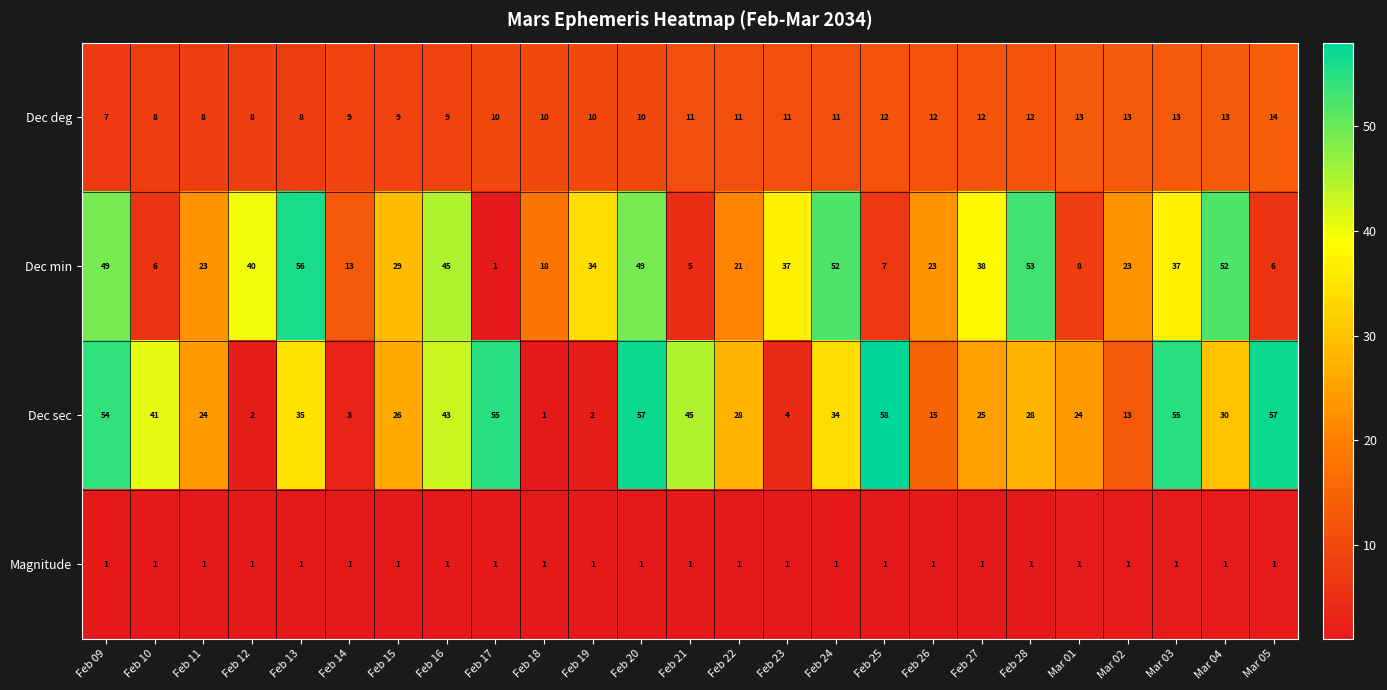

At which label is Dec min closest to 28?

Feb 15